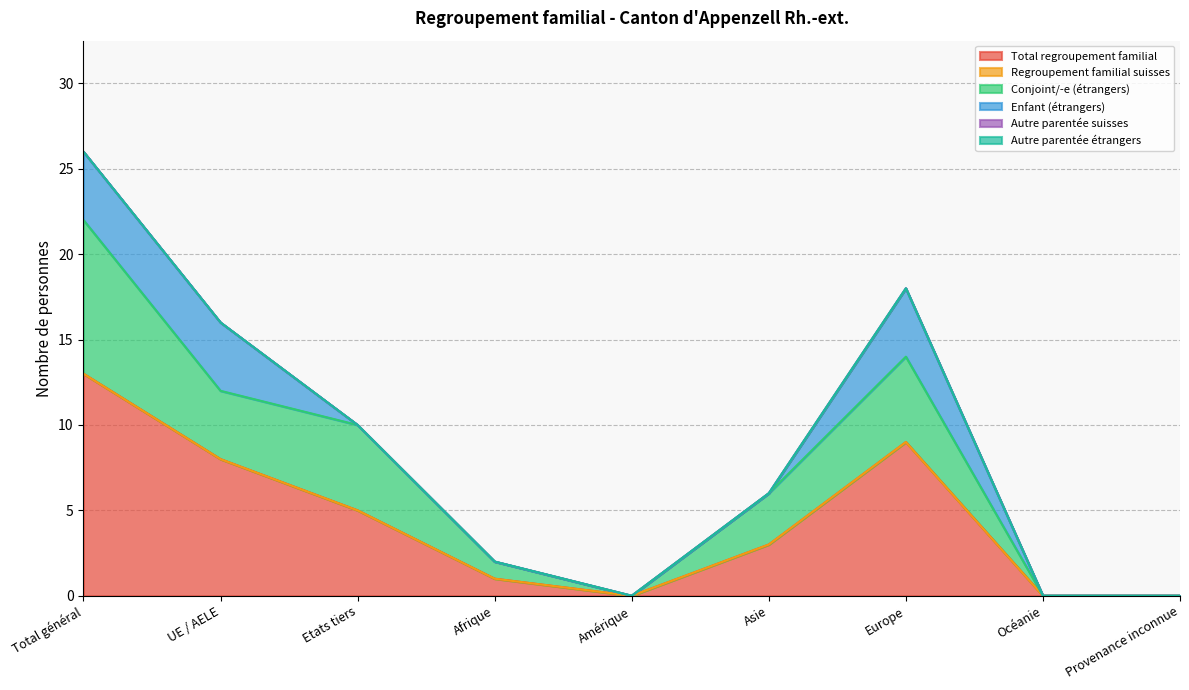

Which series has the widest spread of values?

Total regroupement familial